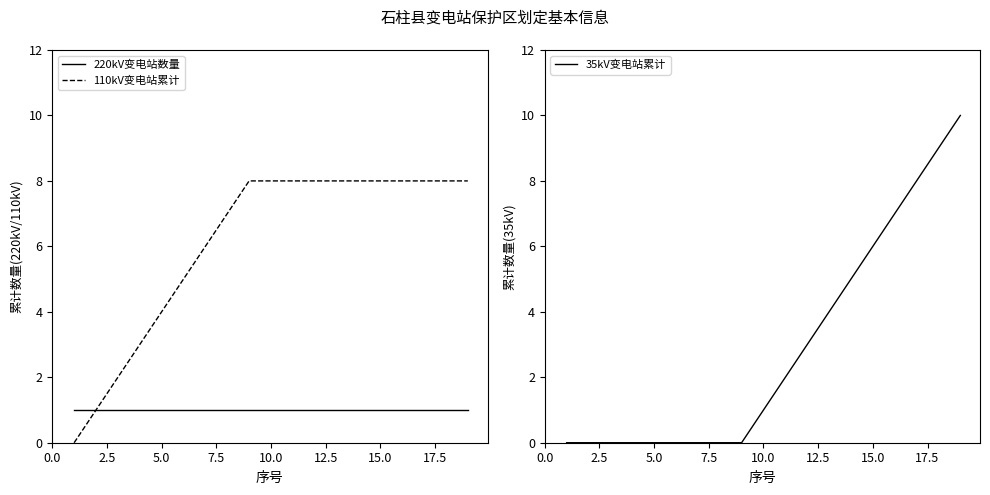

The 35kV变电站累计 series shows 2 at 15.0. True or false?

False